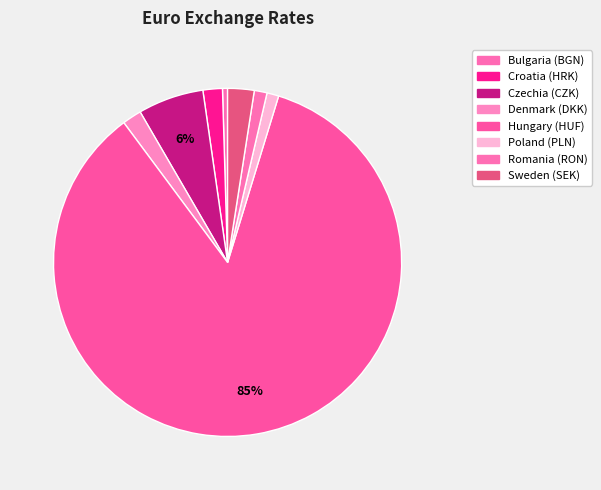

Which category has the biggest portion of the pie?

HUF